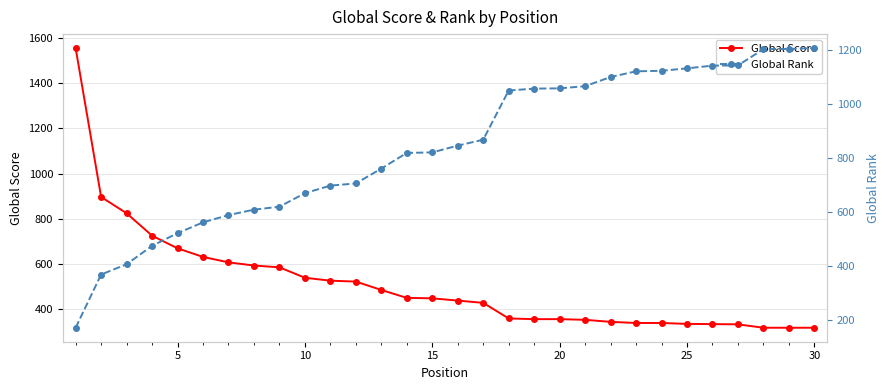

List the series in order of their peak value, highest first.

Global Score, Global Rank